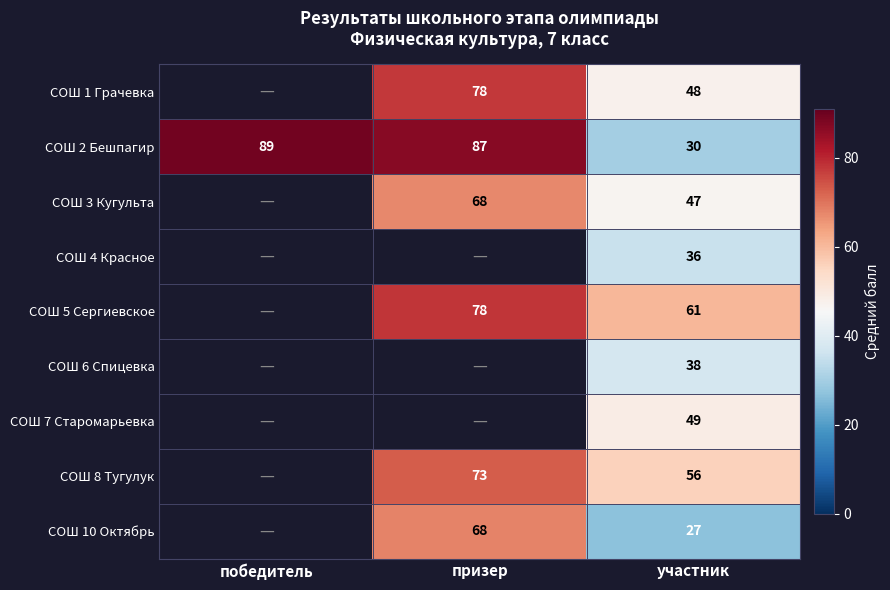

Is the value of СОШ 1 Грачевка at призер greater than the value of СОШ 6 Спицевка at участник?

Yes